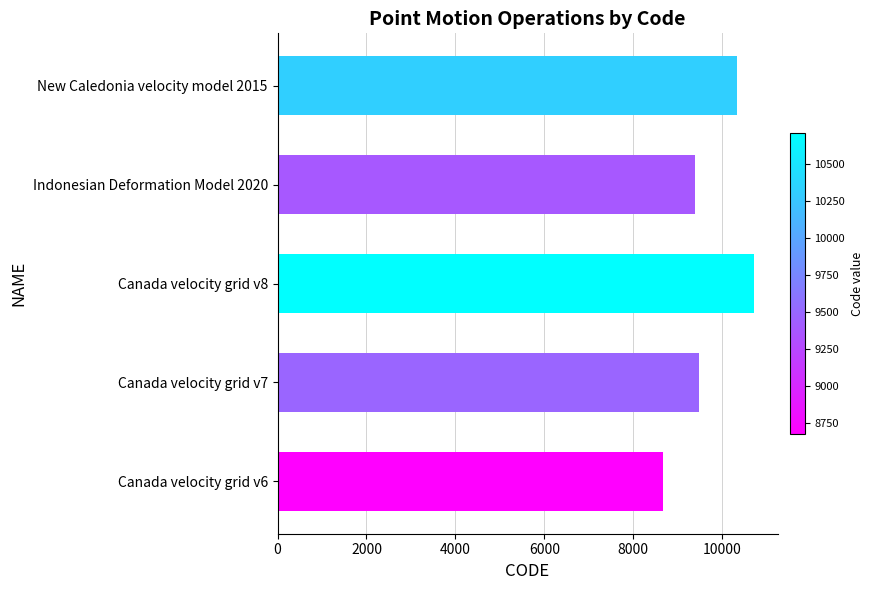

Count the number of data series in this chart.

1